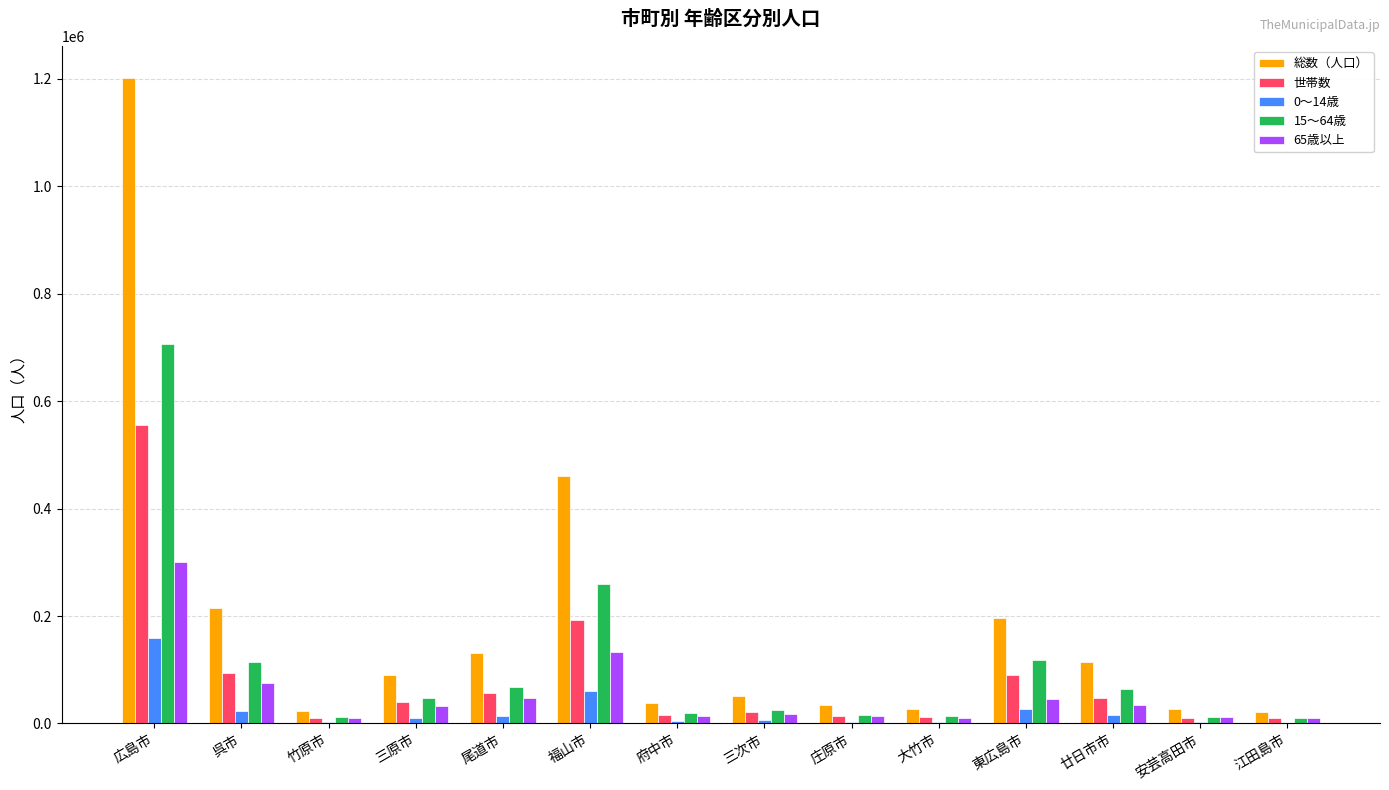

Between 呉市 and 福山市, which series saw the biggest shift?

総数（人口）